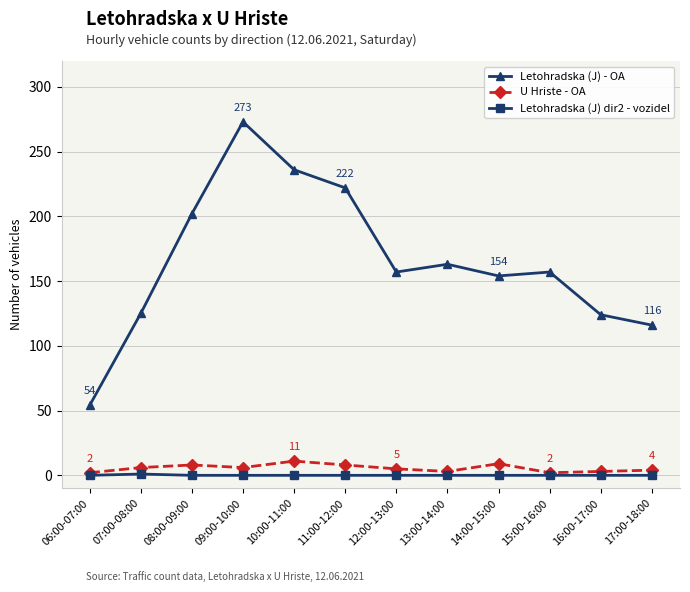

How many data points in Letohradska (J) - OA are less than 157?

5